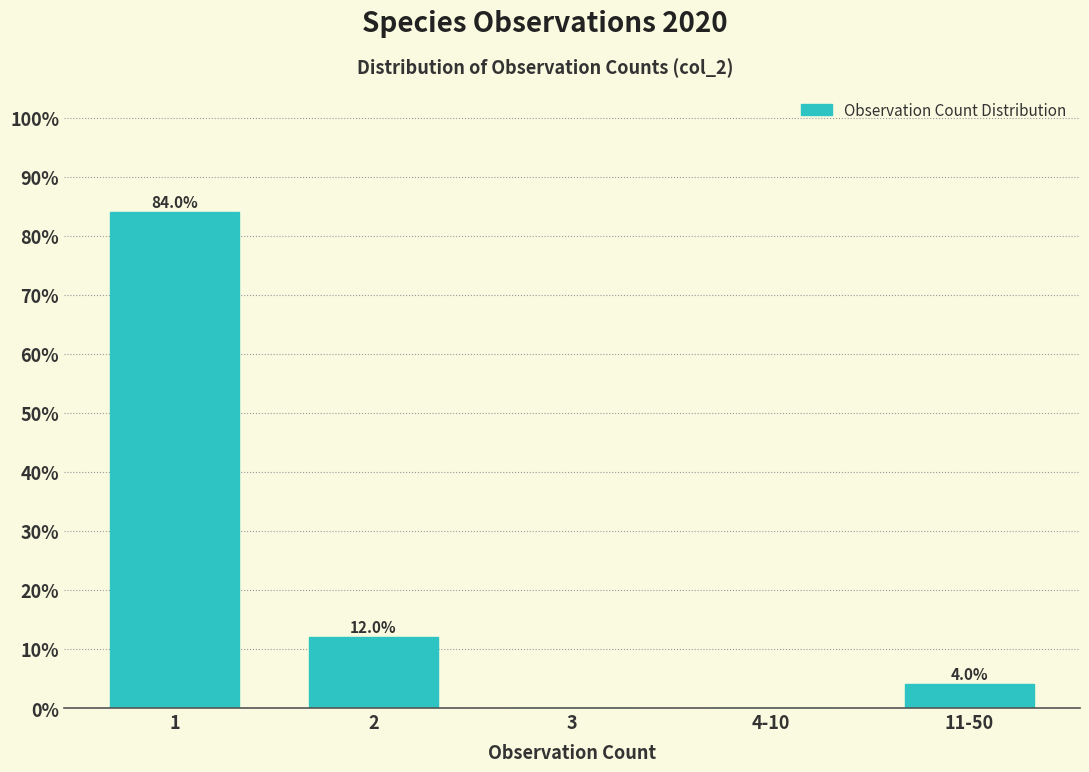

Reading right to left, what are all the values shown in this chart?

11-50=4	4-10=0	3=0	2=12	1=84